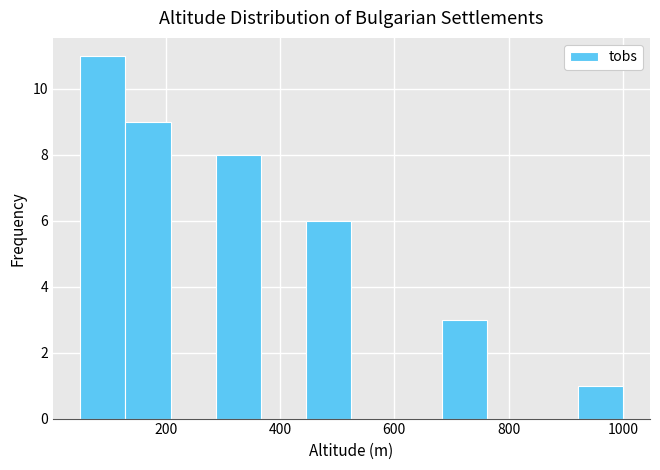

Read against the x-axis, roughly where is the centre of the tallest bar?

80